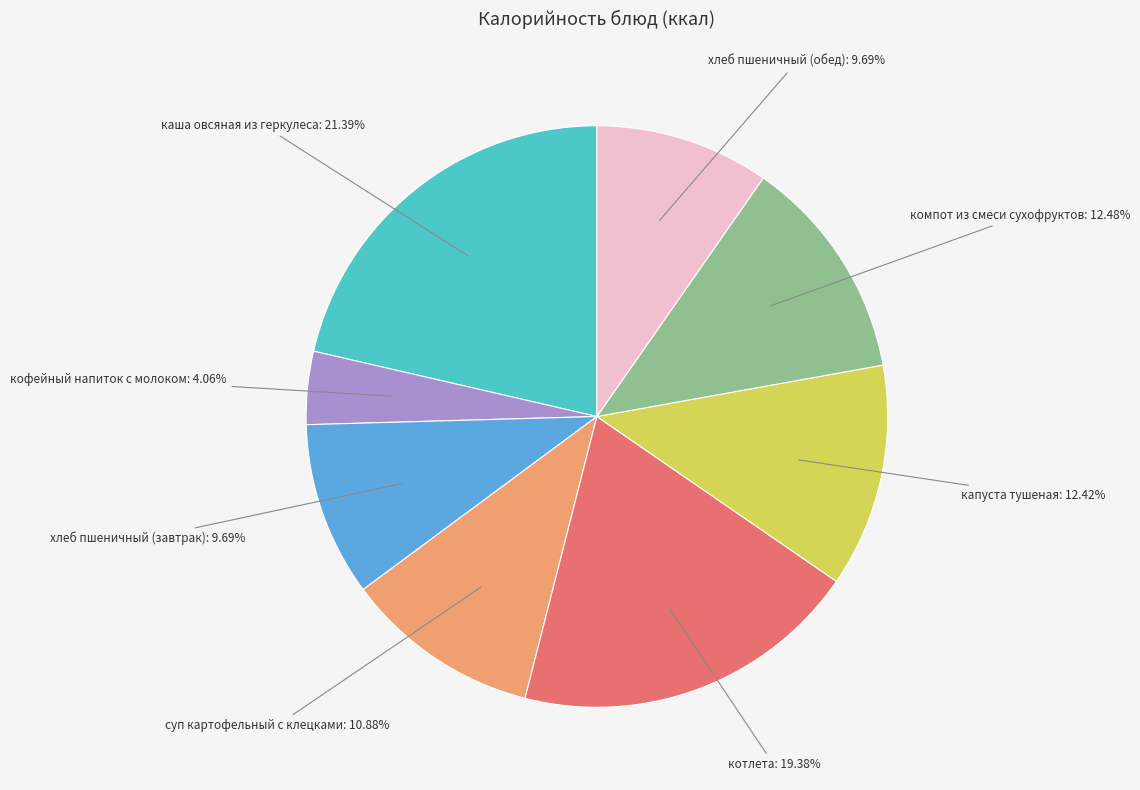

To the nearest percent, what is the difference between the котлета and хлеб пшеничный (завтрак) slice percentages?

10%